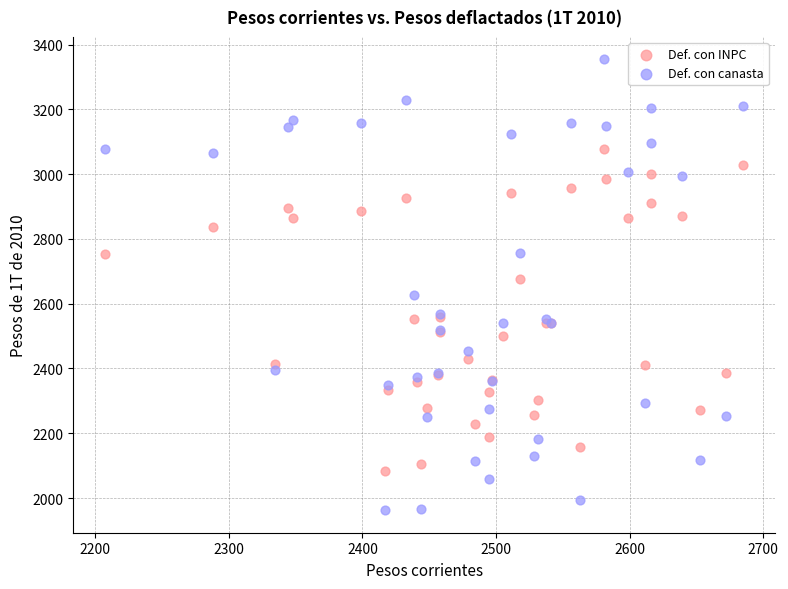

Which series contains the lowest Y value?

Def. con canasta